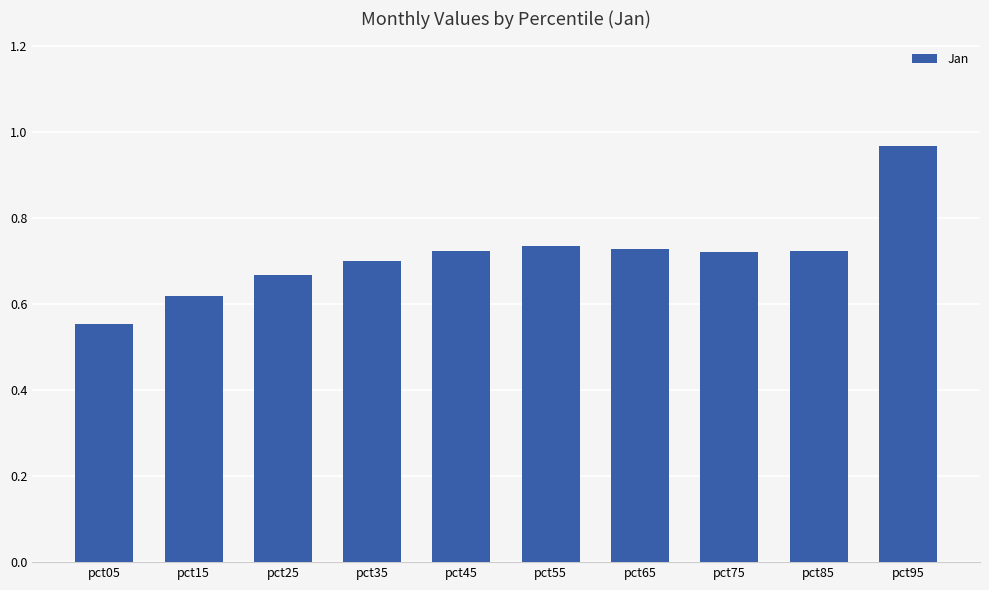

What is the difference between the maximum and minimum values?

0.4